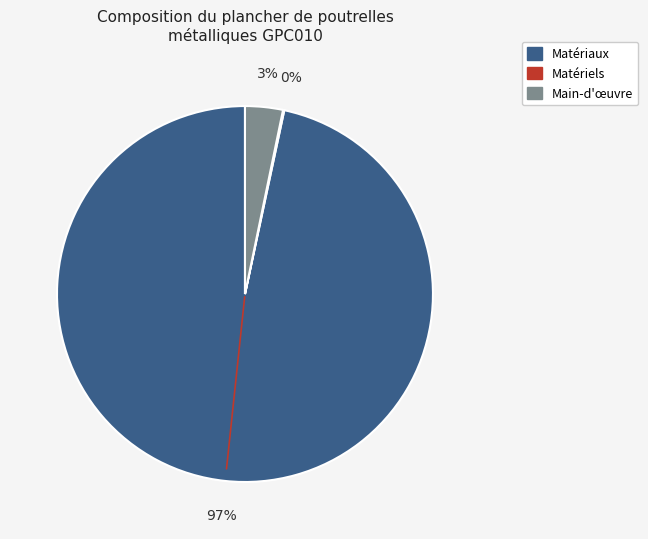

Is there a majority slice in this chart?

Yes